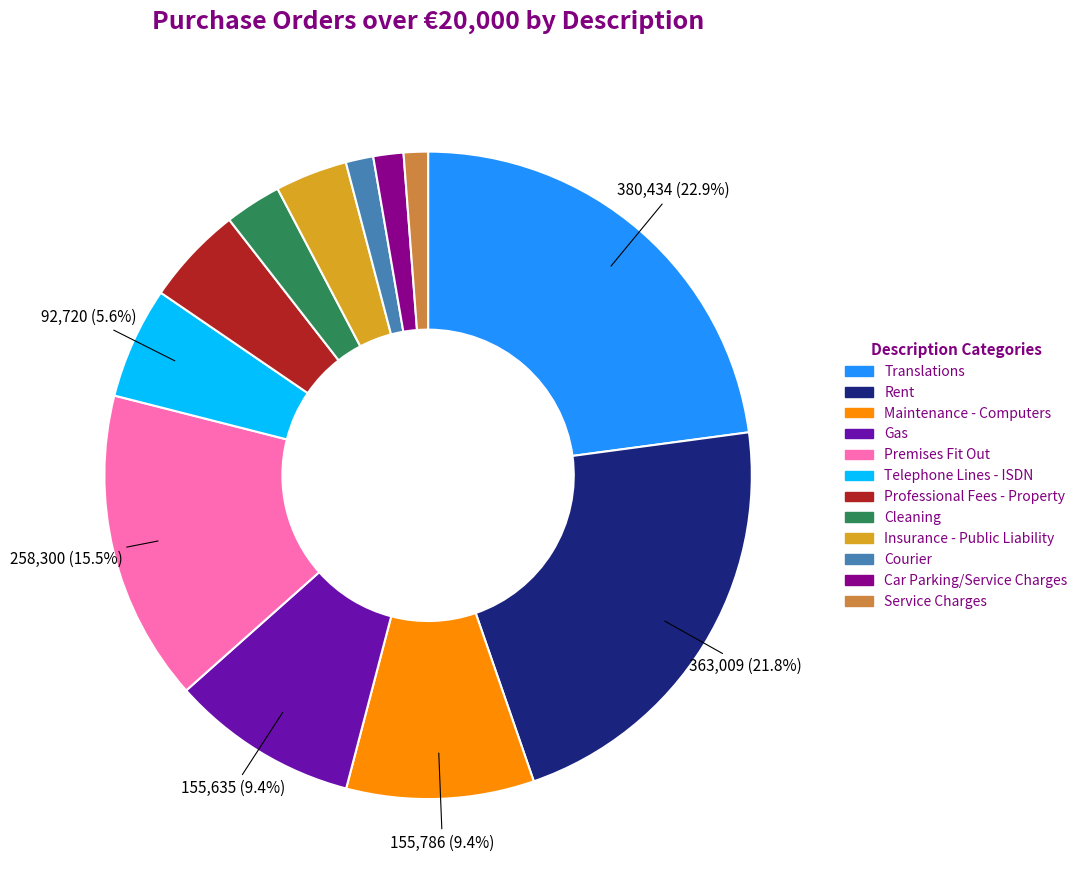

How much of the chart is everything except Gas?

90.6%